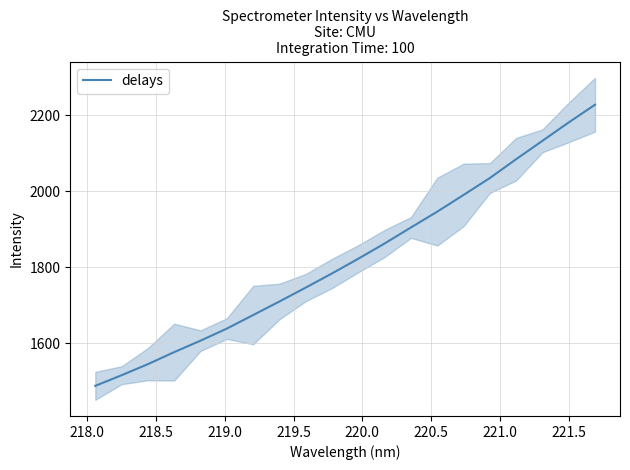

What is the maximum value for delays?

2227.1